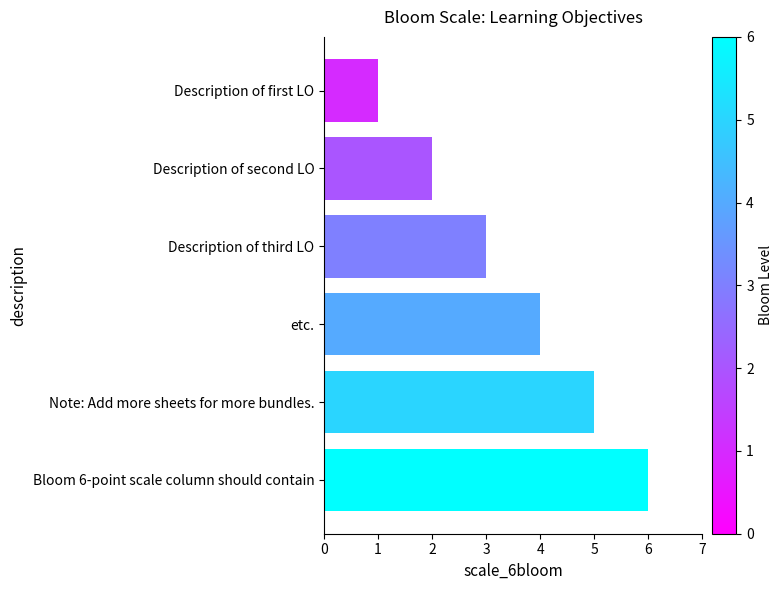

What is the label of the 3rd bar from the top?

Description of third LO